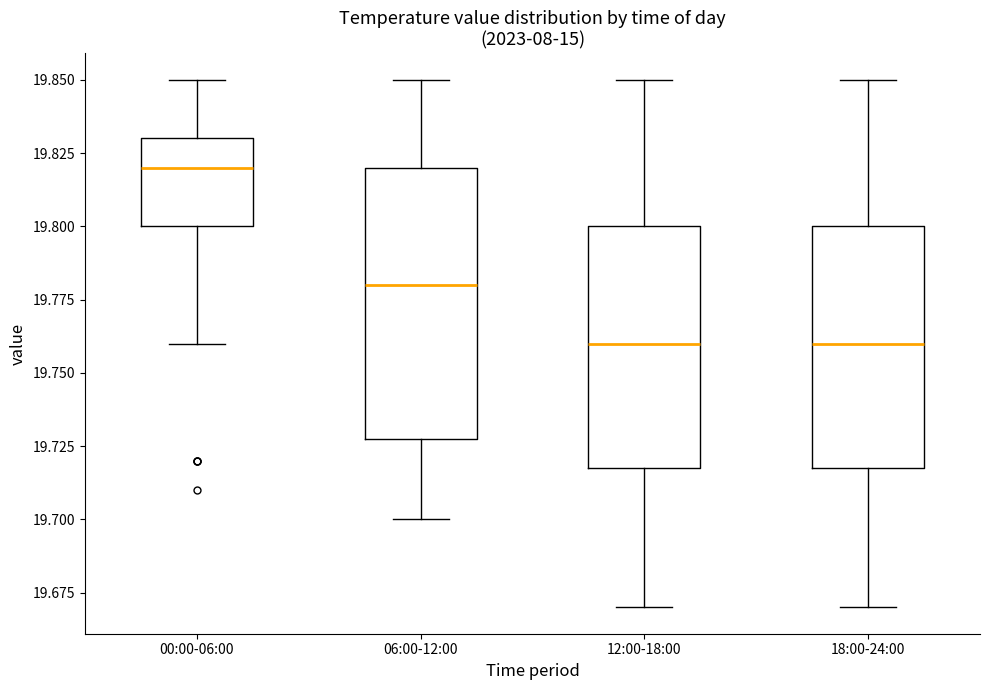

Comparing the boxes themselves (not the whiskers), which one is the tallest?

06:00-12:00